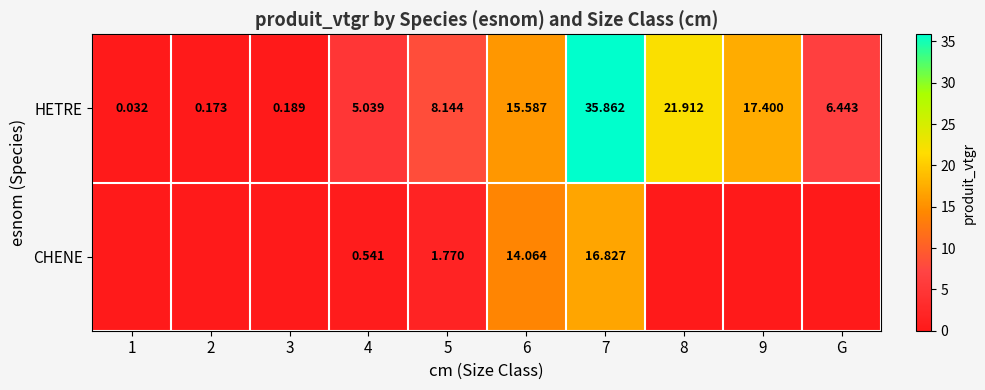

At 7, list the series in order from largest to smallest.

HETRE, CHENE